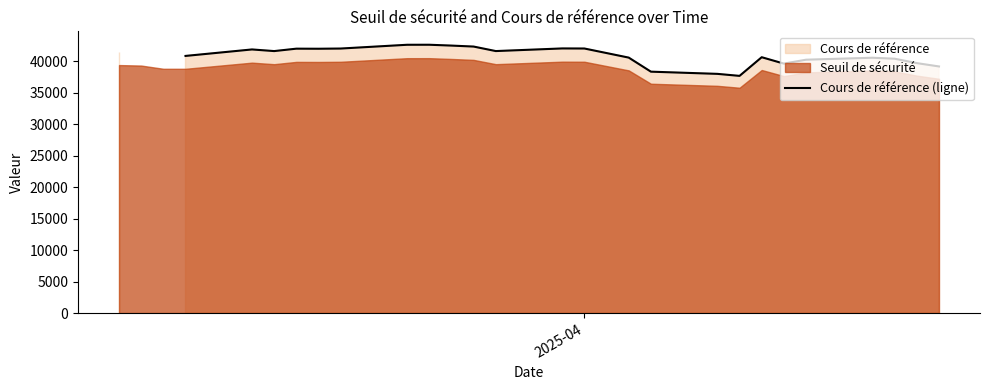

True or false: the data shows 69398.2 at 21.

False